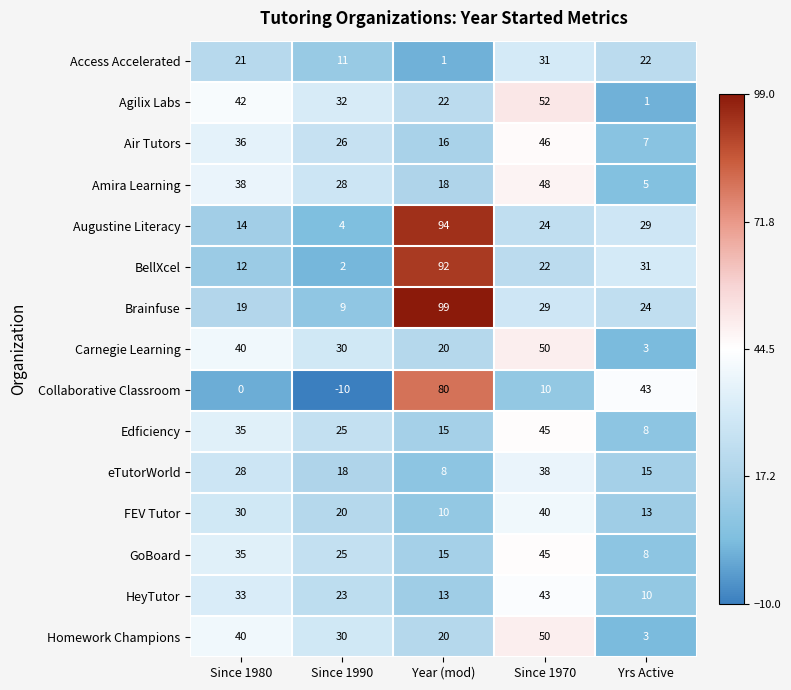

The FEV Tutor series shows 3 at Yrs Active. True or false?

False